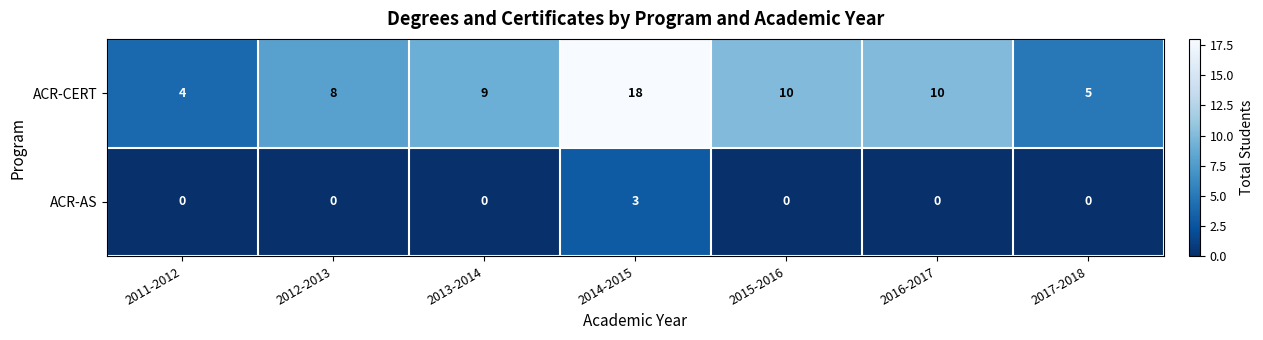

True or false: ACR-CERT has a value of 2 at 2017-2018.

False